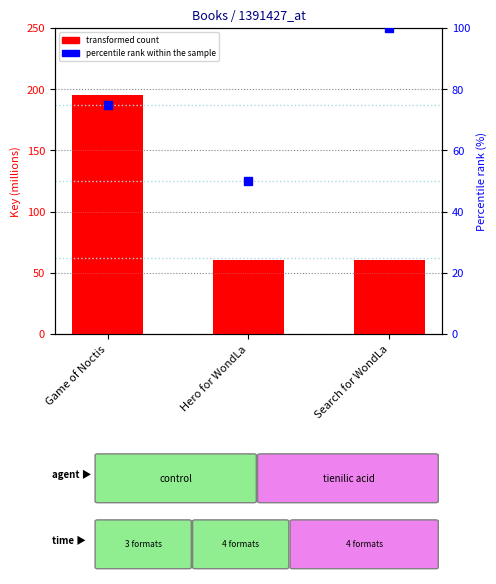

Reading right to left, transcribe all the data shown in this chart.

transformed count: 60.6	60.6	195.3
percentile rank within the sample: 100.0	50.0	75.0